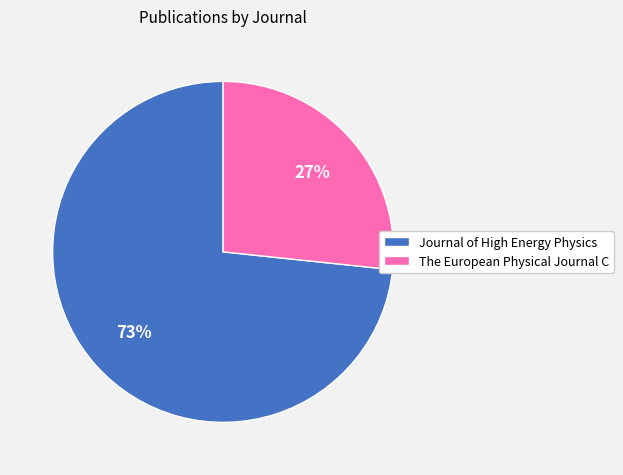

What is the largest slice in the pie chart?

Journal of High Energy Physics